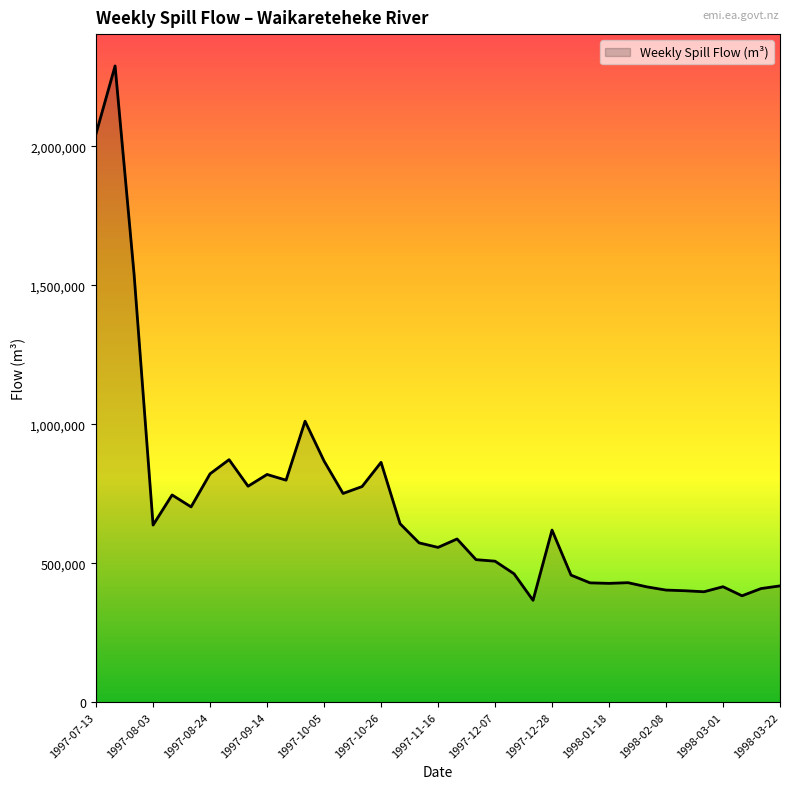

What is the maximum value shown in the chart?

2289772